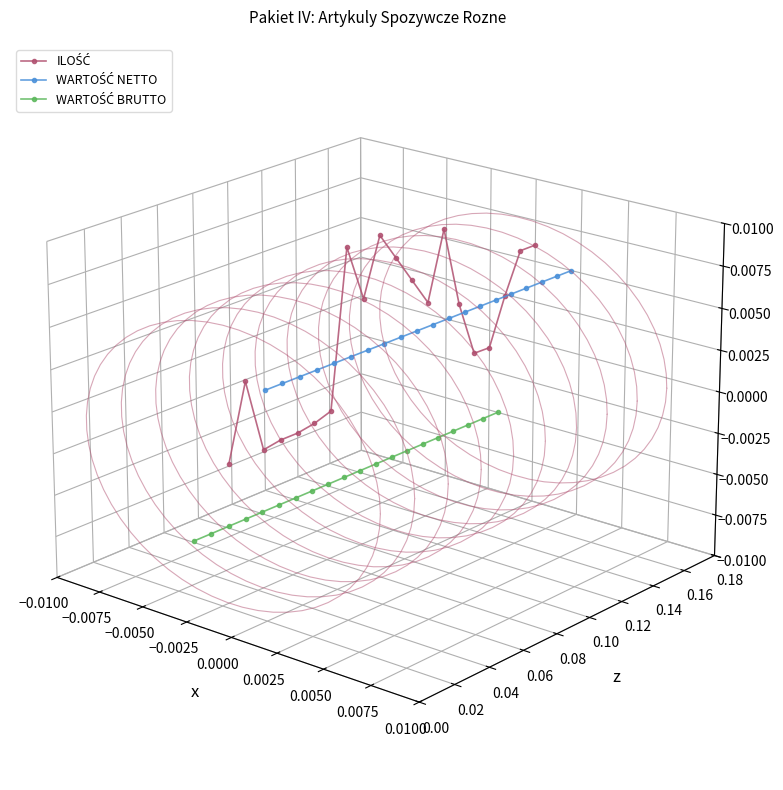

What is the difference between the maximum and minimum values in the ILOŚĆ series?

0.1